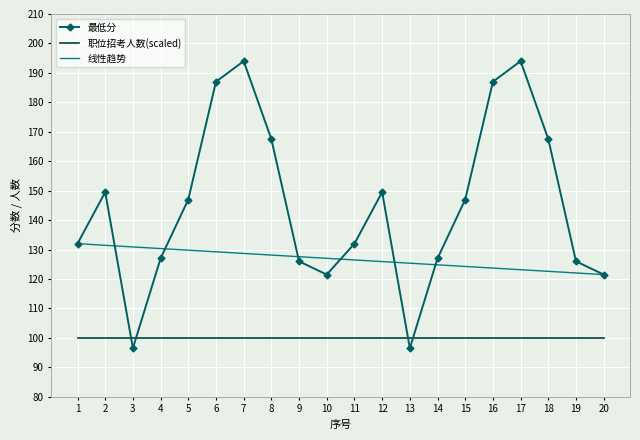

What is the average value of the 职位招考人数(scaled) series?

100.0